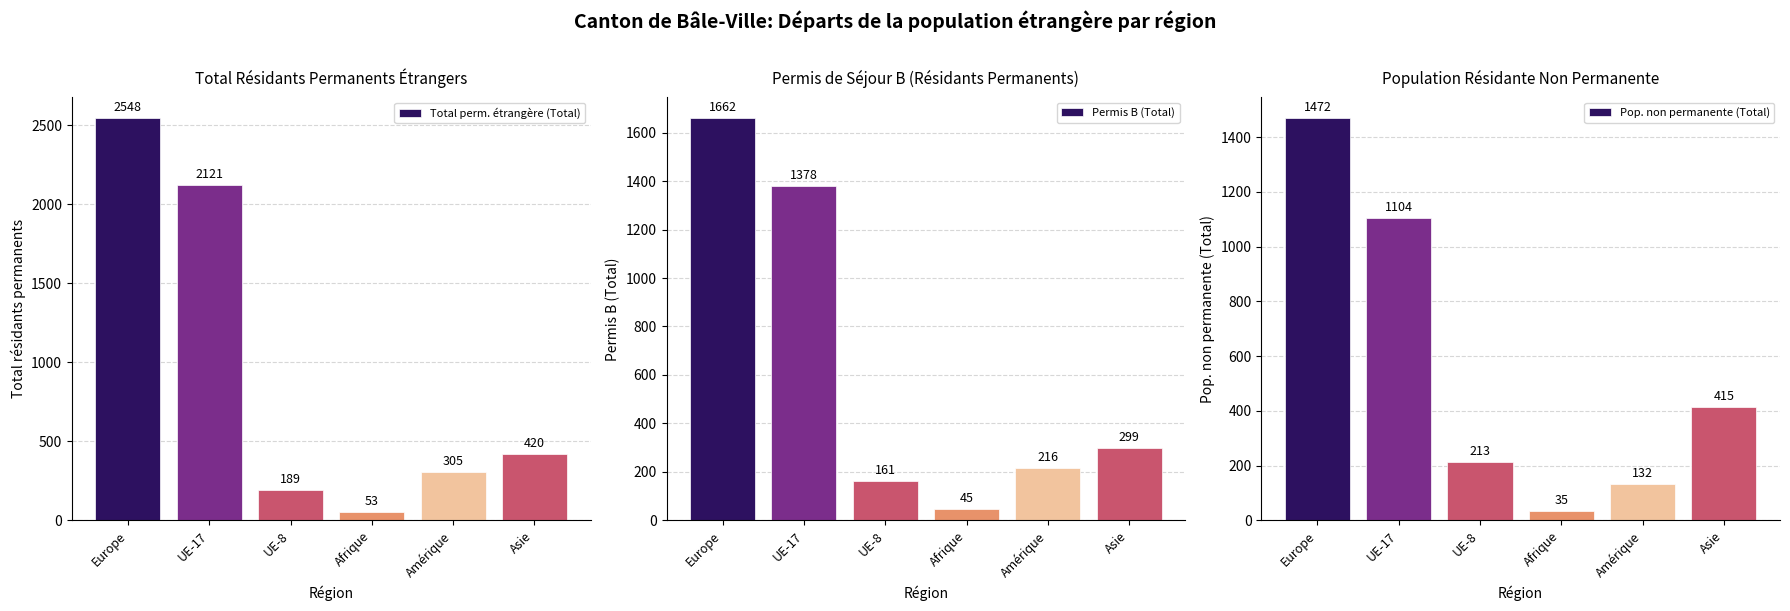

What is the total value across all series at Amérique?

653